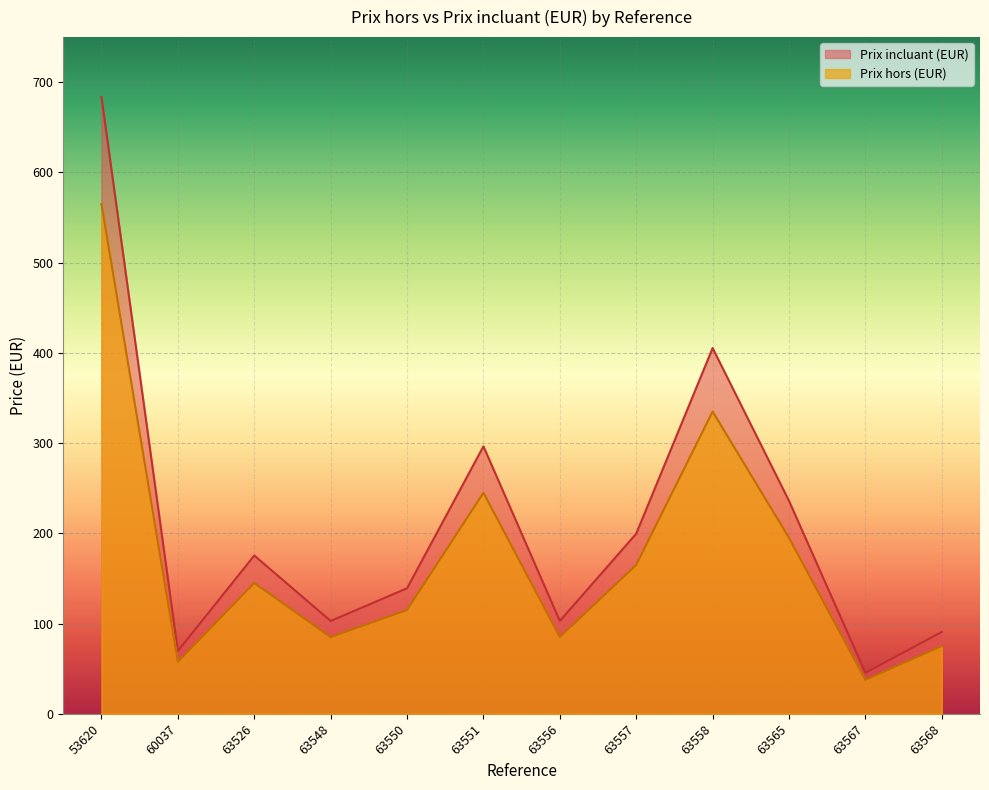

At which category is the sum across all series the highest?

53620